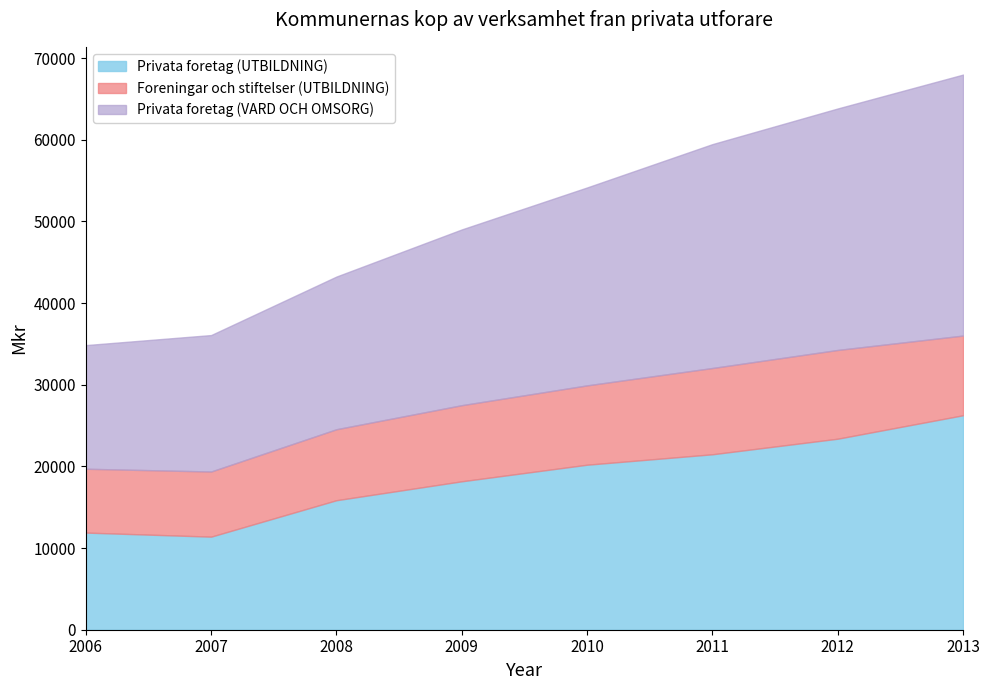

What is the total value across all series at 2011?

59472